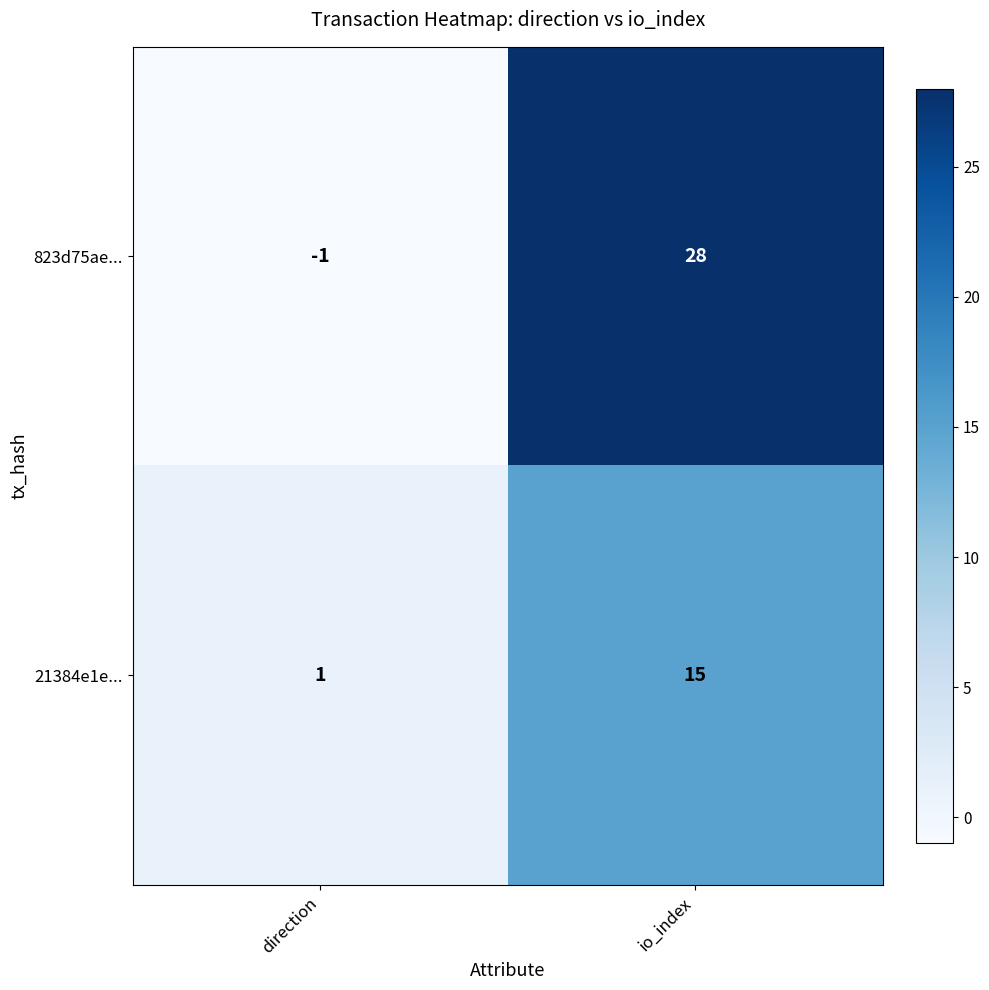

The value of 823d75ae... at io_index is 46. True or false?

False